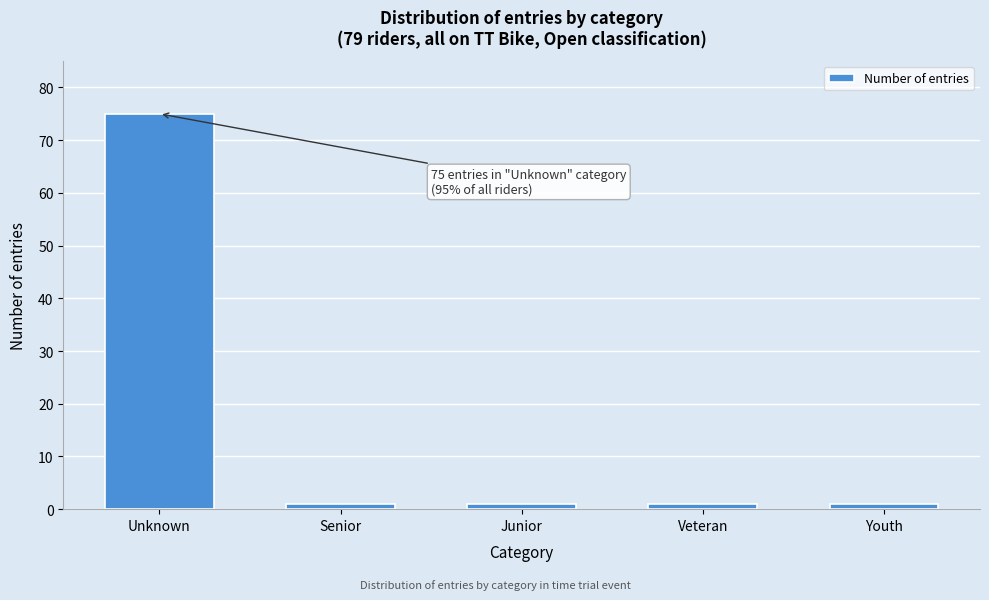

Reading left to right, transcribe all the data shown in this chart.

Unknown=75	Senior=1	Junior=1	Veteran=1	Youth=1